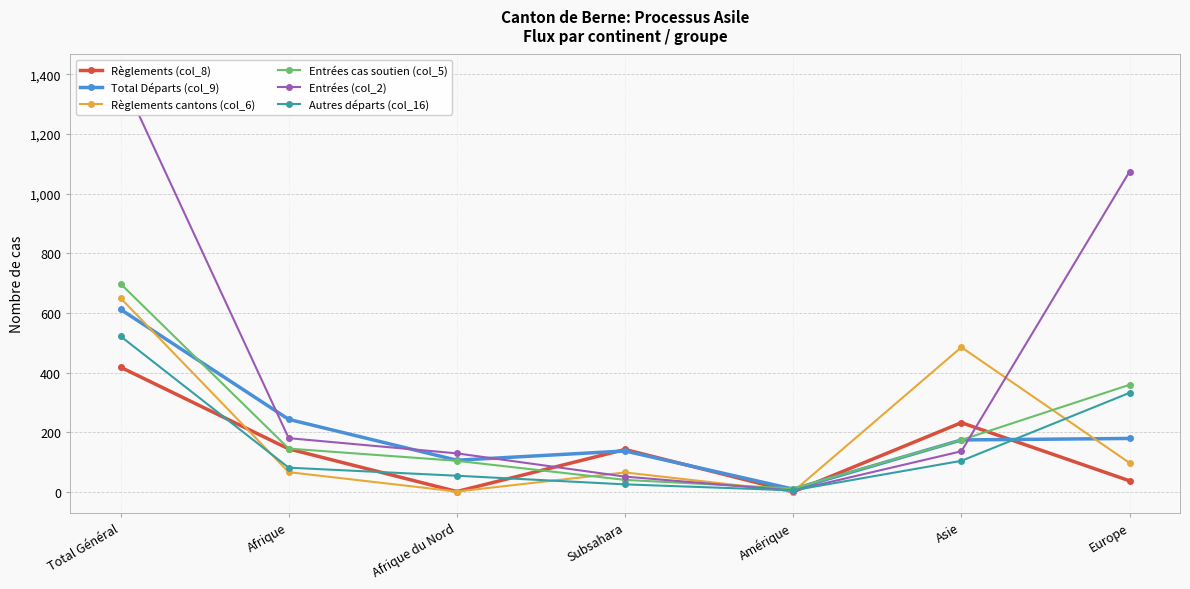

What position from the left is Total Général?

1